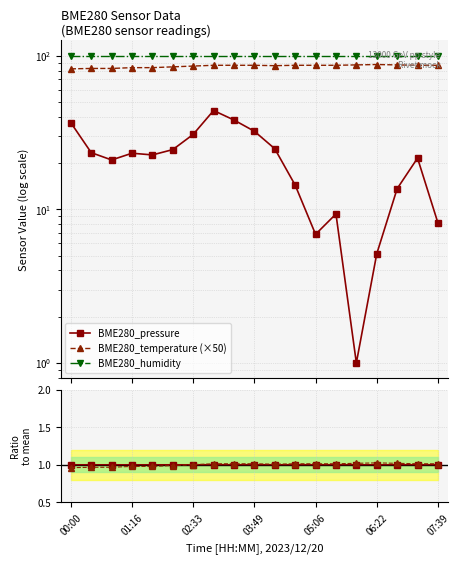

How many interior local valleys does the temp/mean series have?

1